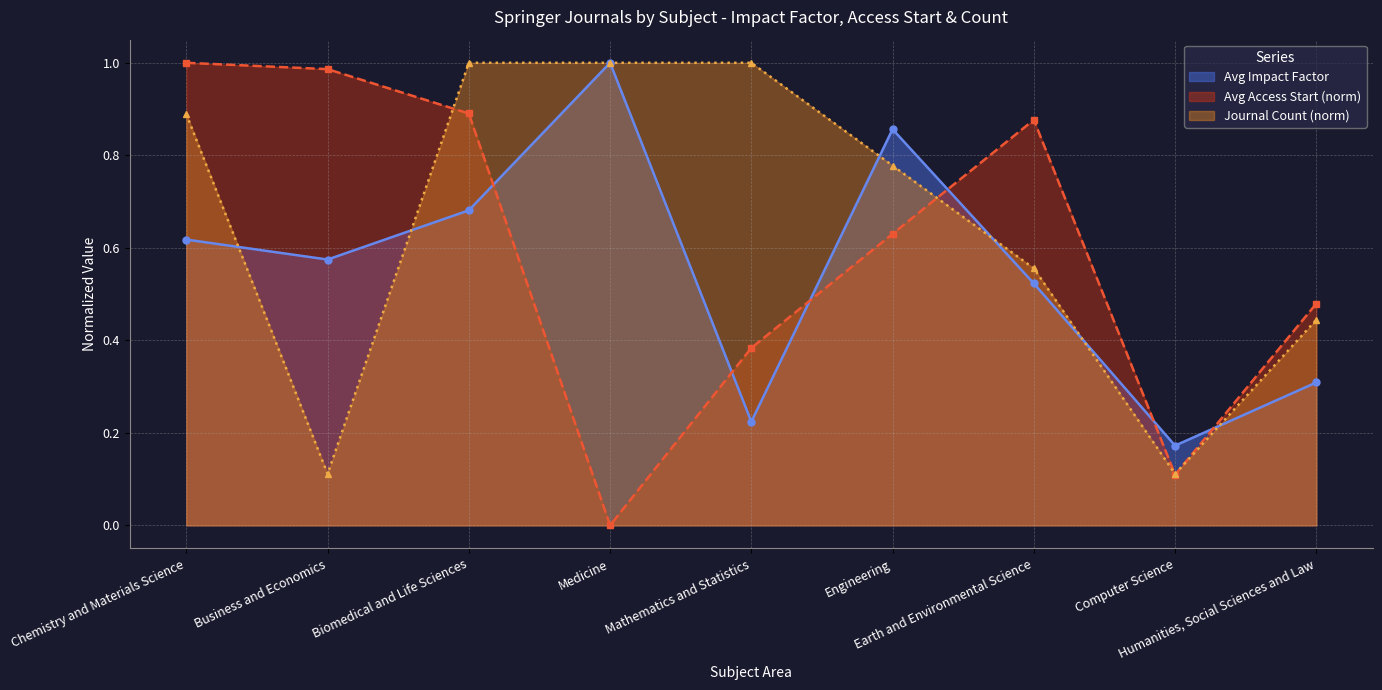

At which category is the sum across all series the highest?

Biomedical and Life Sciences